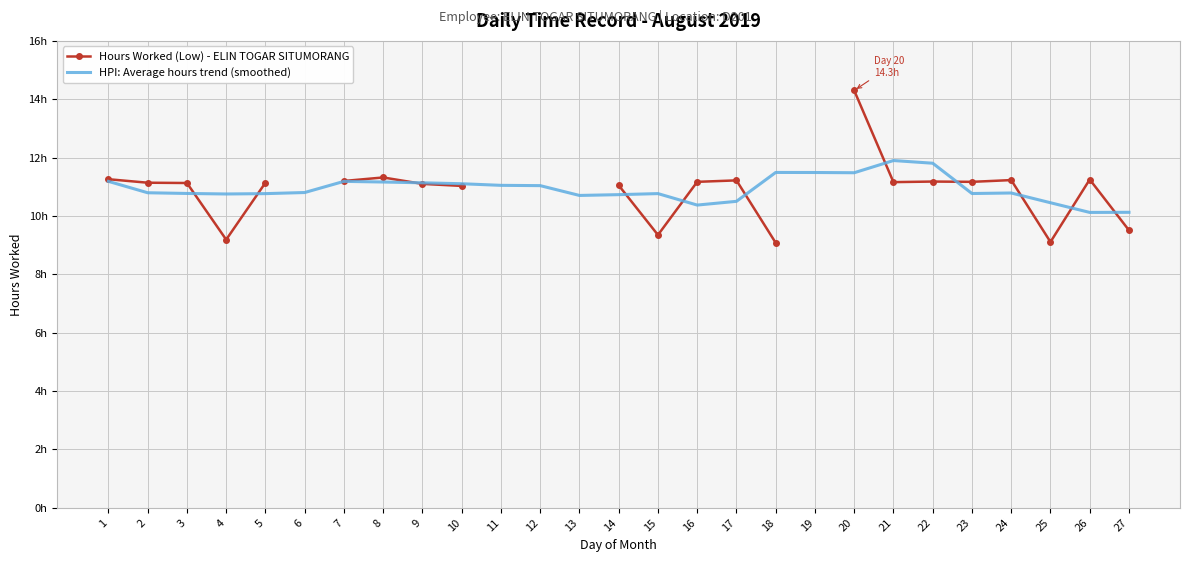

Rank the categories by HPI: Average hours trend (smoothed) value from highest to lowest.

21, 22, 18, 19, 20, 1, 7, 8, 9, 10, 11, 12, 6, 2, 24, 3, 23, 15, 5, 4, 14, 13, 17, 25, 16, 27, 26